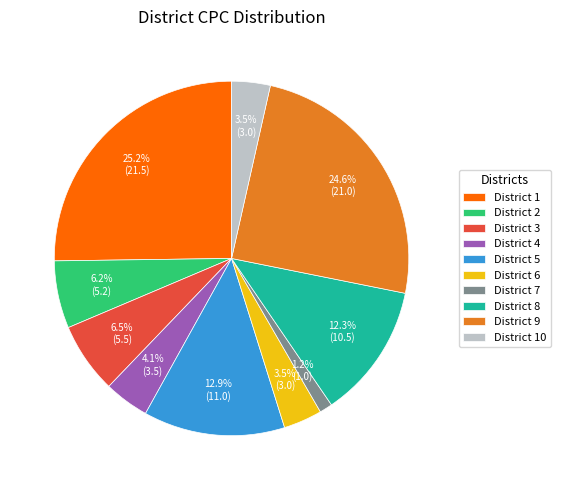

Is the sum of District 7 and District 6 greater than half?

No